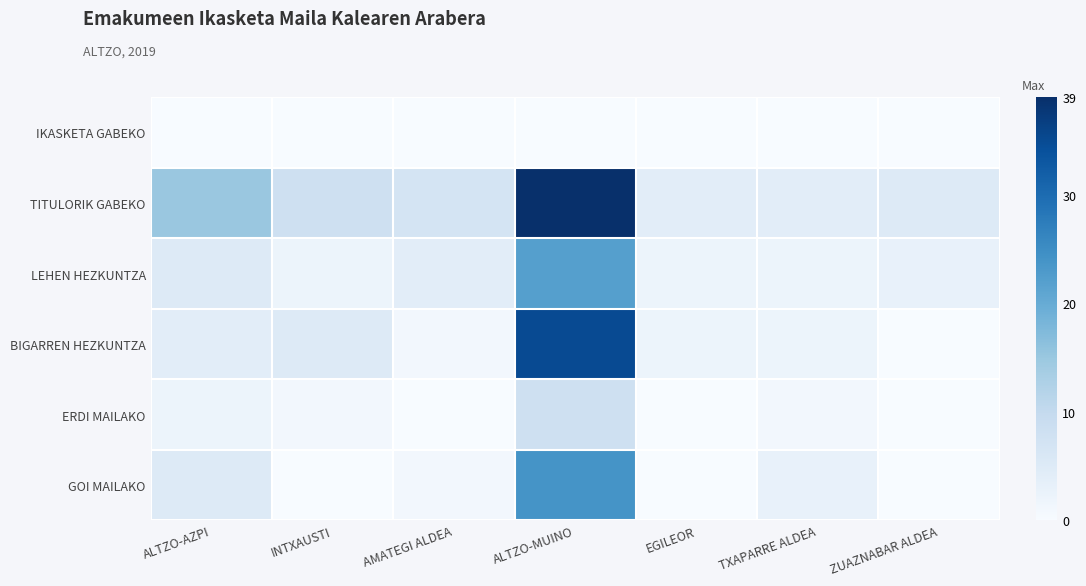

Which series has the widest spread of values?

TITULORIK GABEKO